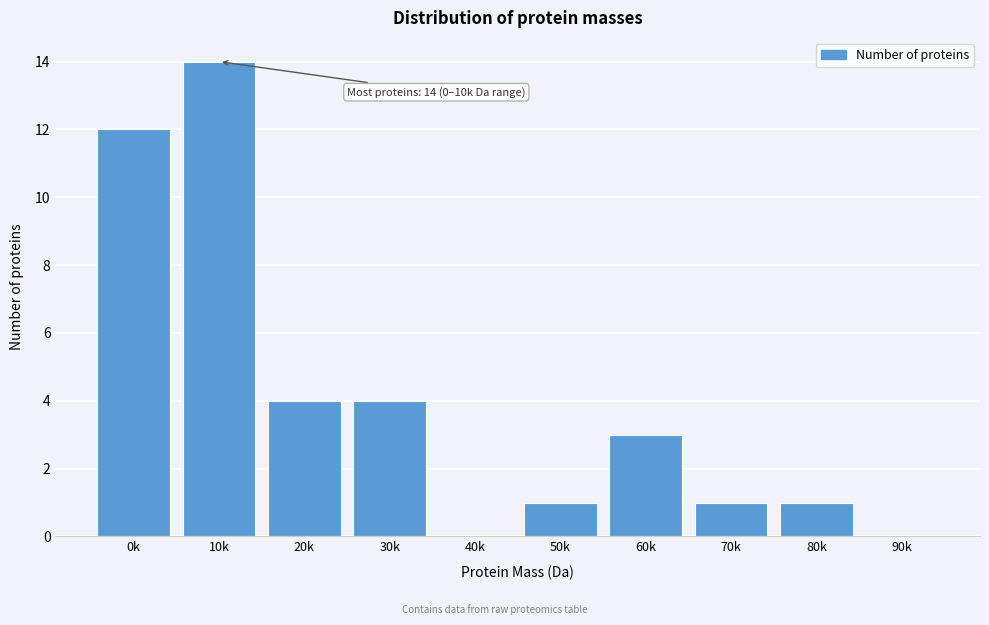

Reading left to right, list all the values displayed in this chart.

0k=12	10k=14	20k=4	30k=4	40k=0	50k=1	60k=3	70k=1	80k=1	90k=0